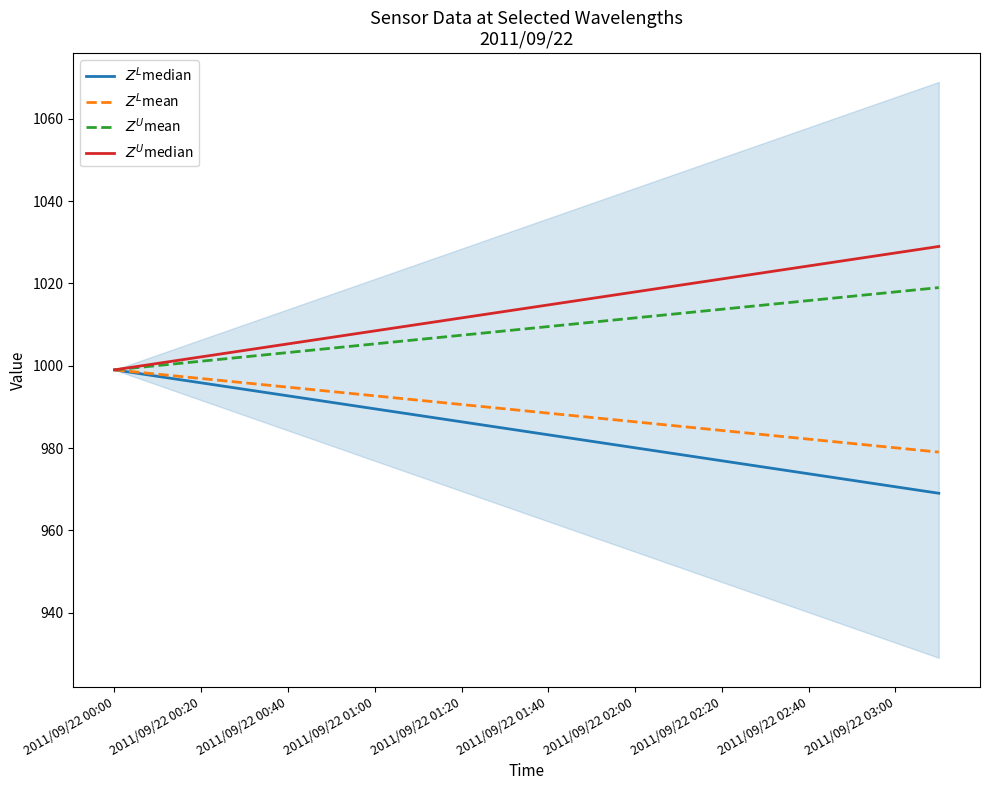

The value of $Z^U$median at 17 is 1588.2. True or false?

False